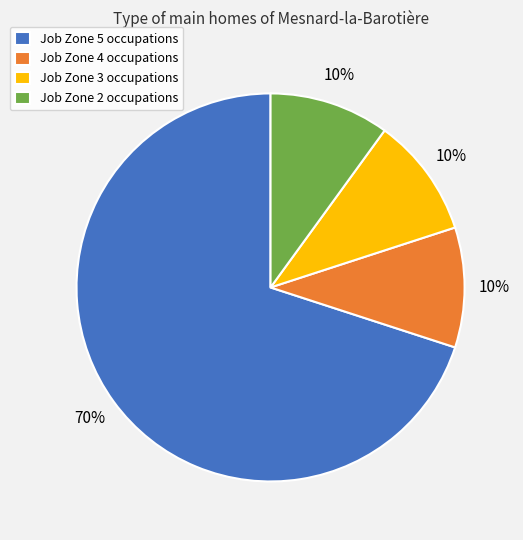

What percentage is the Job Zone 4 slice, to the nearest percent?

10%